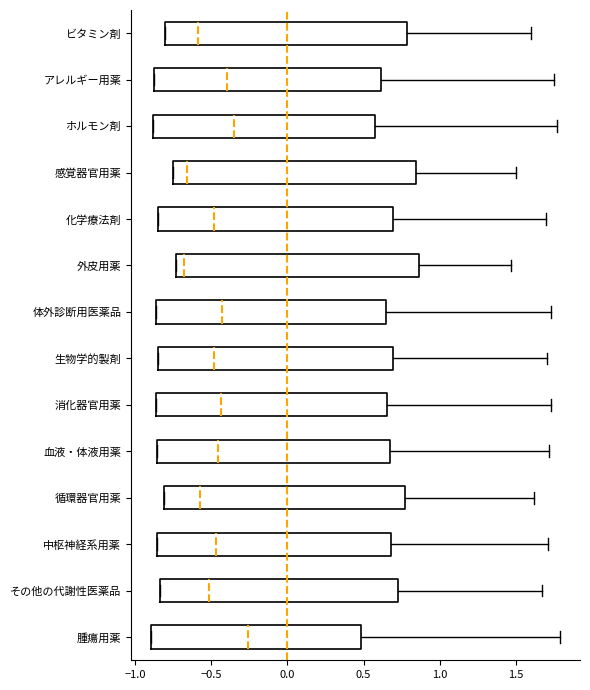

Where does the right whisker of the box for 感覚器官用薬 end on the x-axis? The values are not printed on the chart, so give them approximately, as read against the axis.

1.50